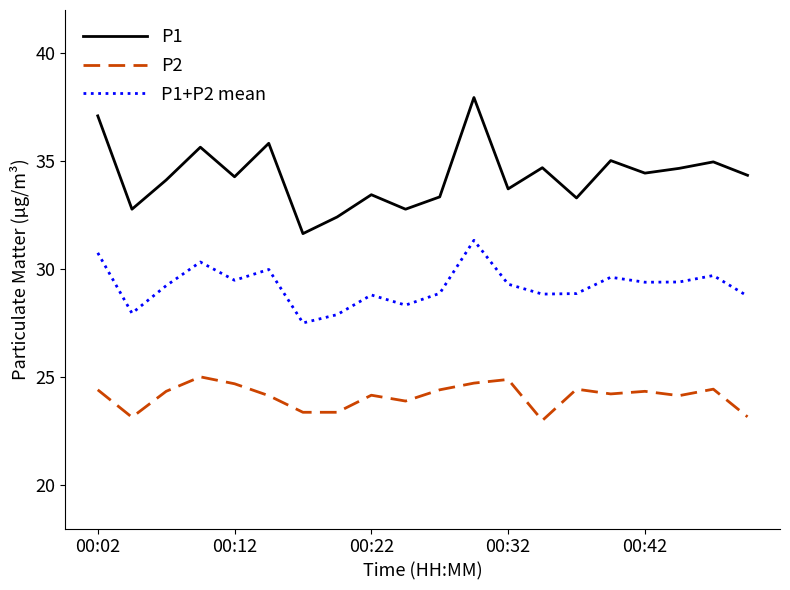

Does the chart display data point markers on the line(s)?

No